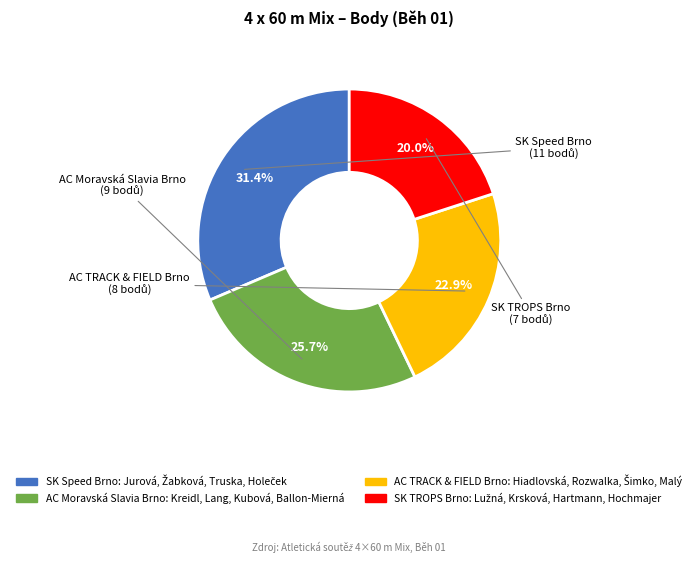

Does any single category account for the majority?

No